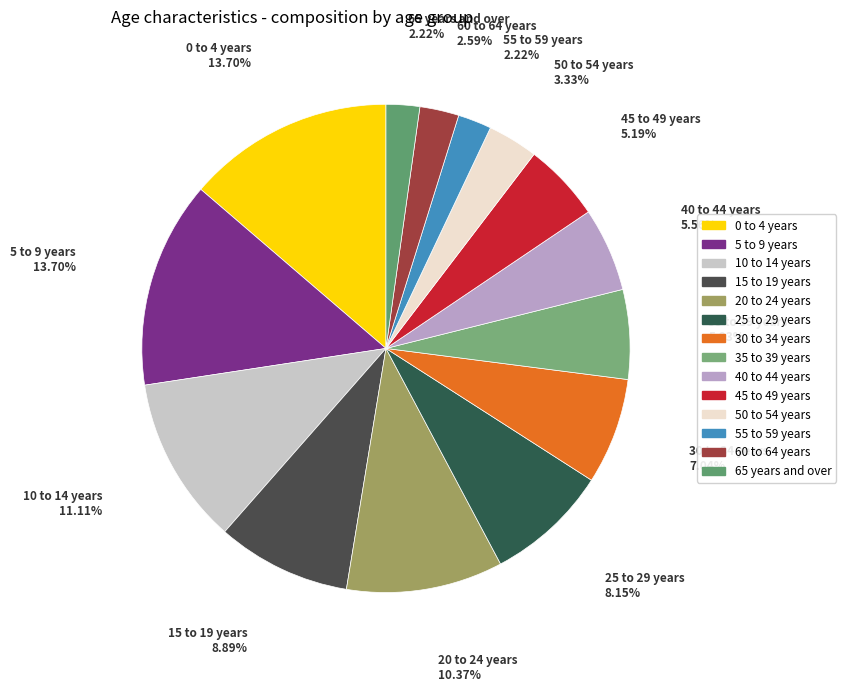

To the nearest percent, what is the combined percentage of 10 to 14 years and 40 to 44 years?

17%